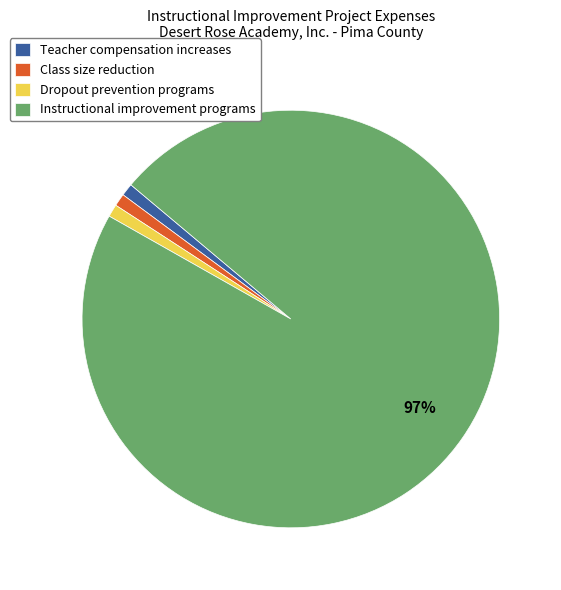

The Class size reduction slice represents 11% of the pie. True or false?

False